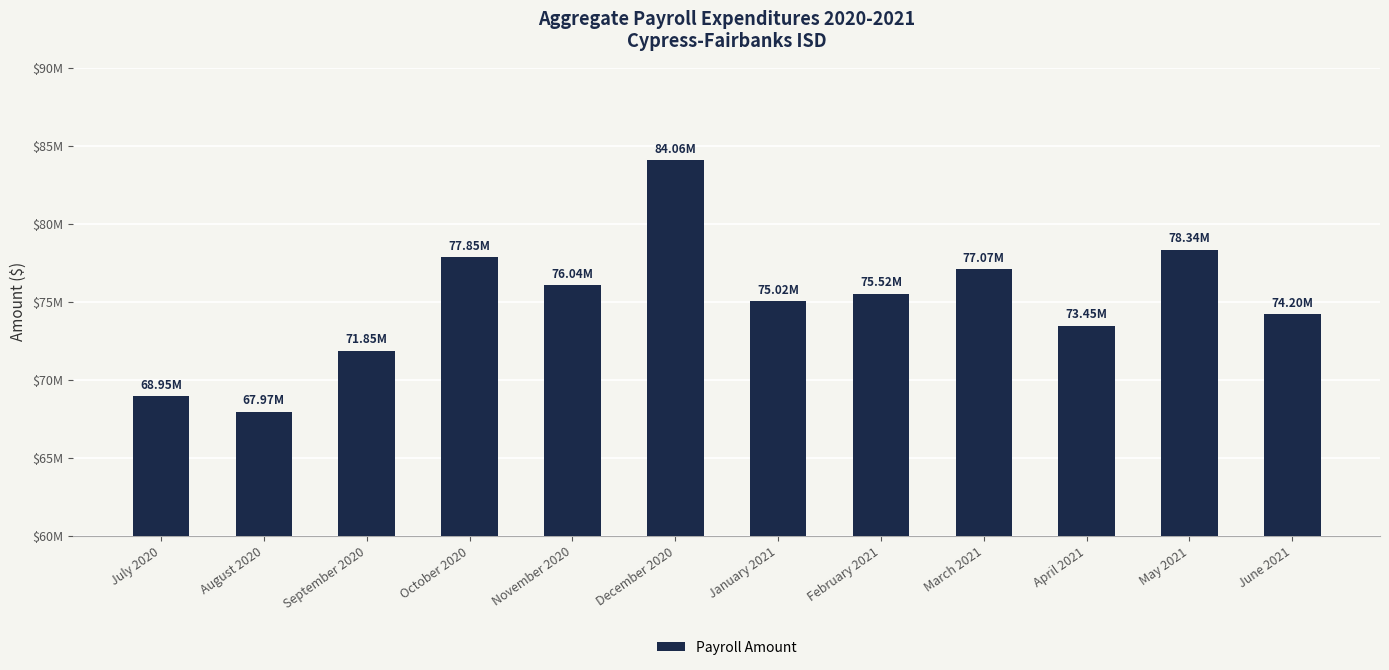

Which category has the lowest value across all series?

August 2020